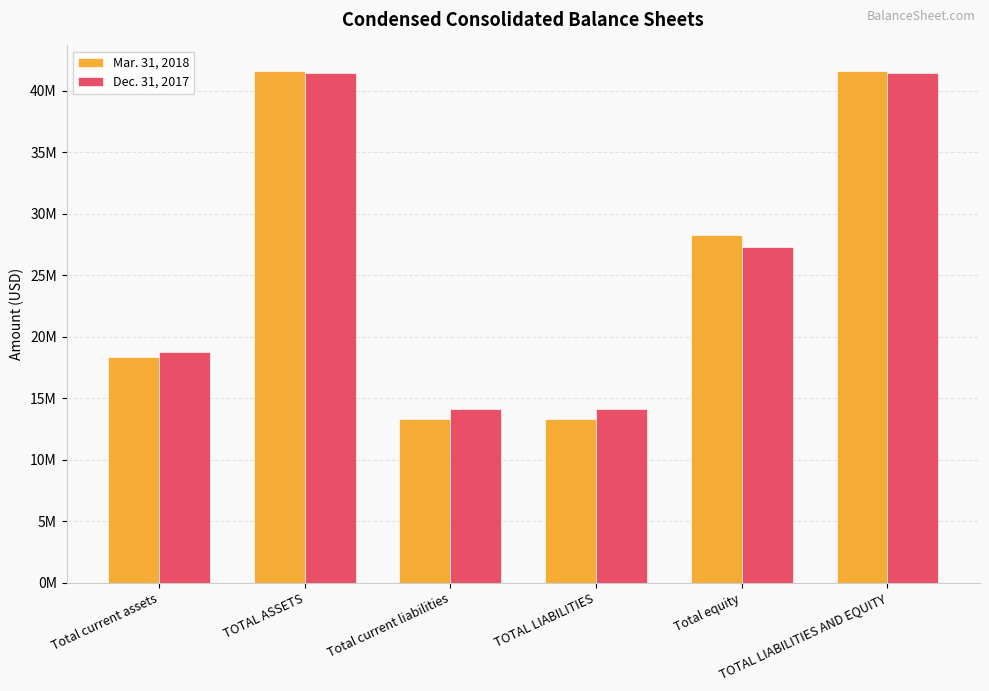

Does the chart contain any negative values?

No